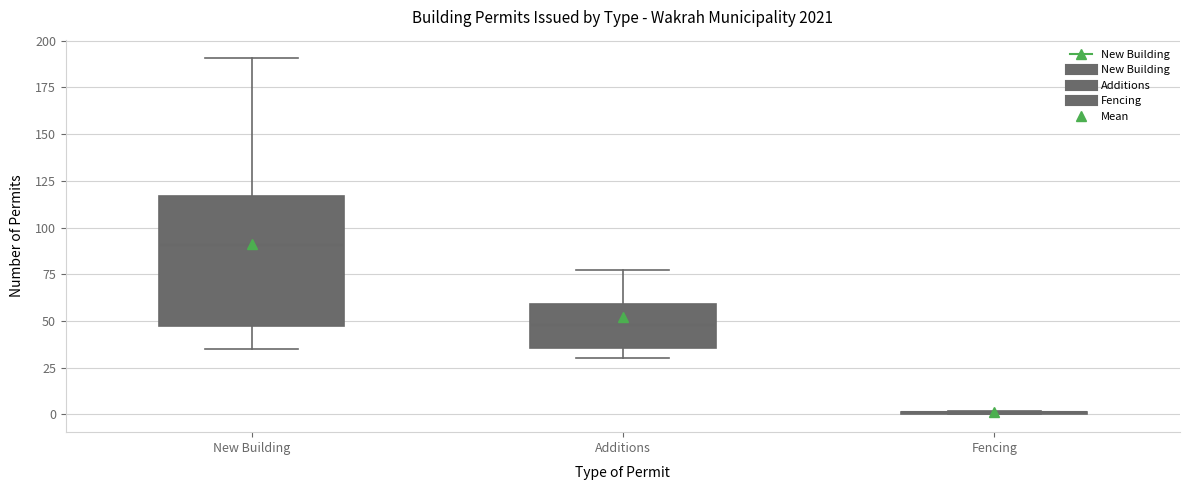

Where does the median line of the box for New Building sit on the y-axis? The values are not printed on the chart, so give them approximately, as read against the axis.

90